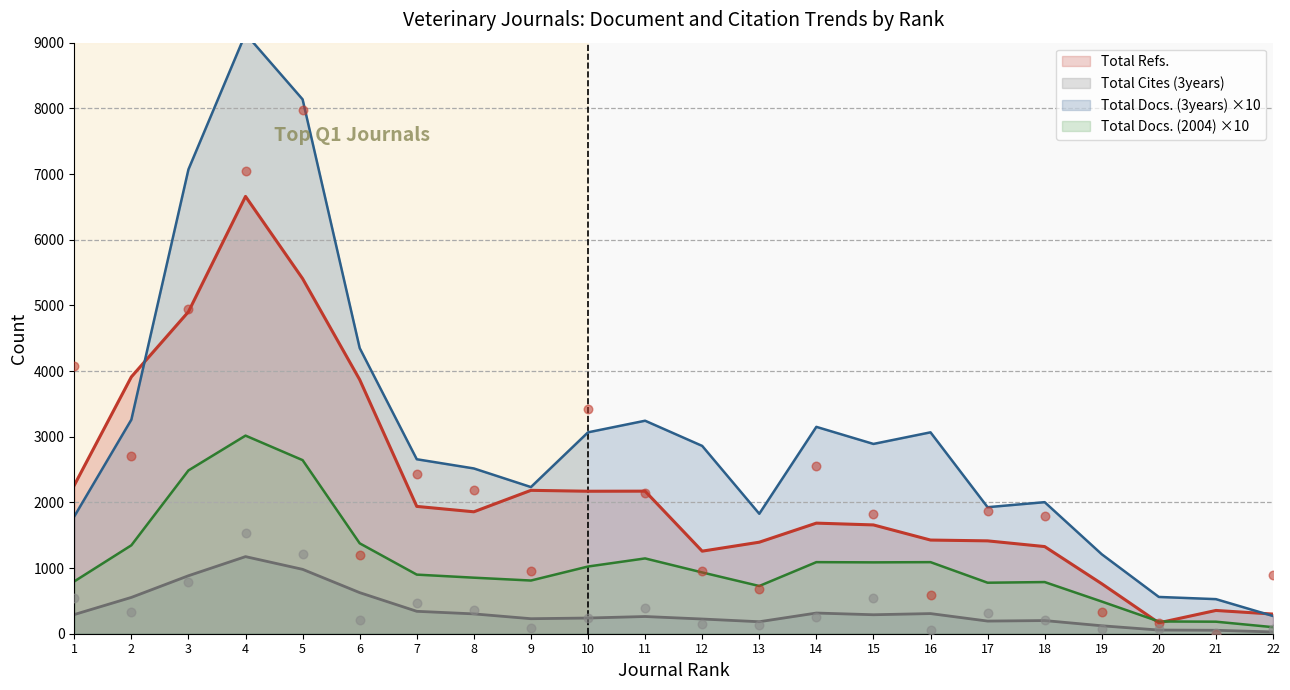

The value of Total Docs. (2004) ×10 at 2 is 1346.7. True or false?

True